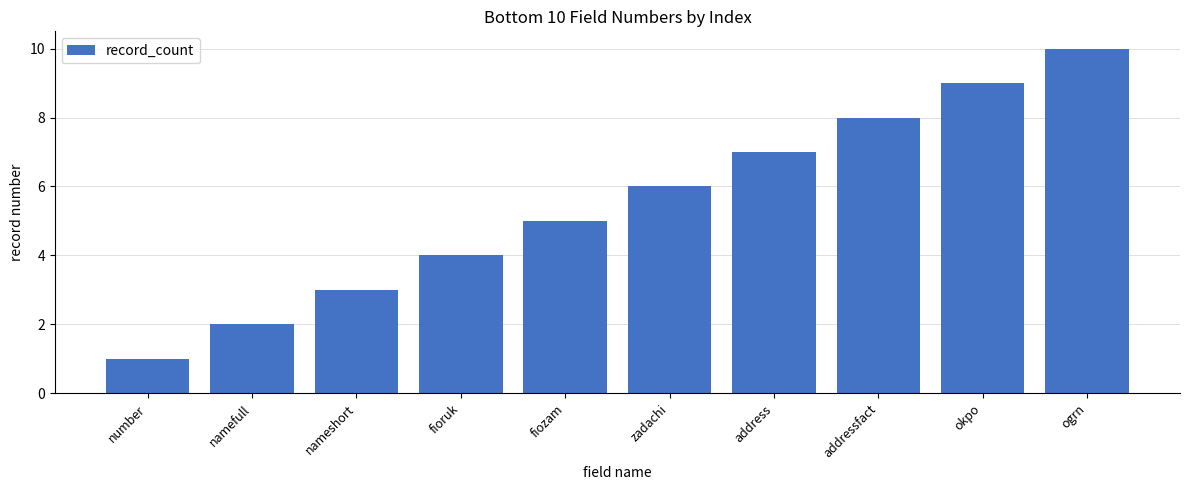

How many categories are shown in the chart?

10